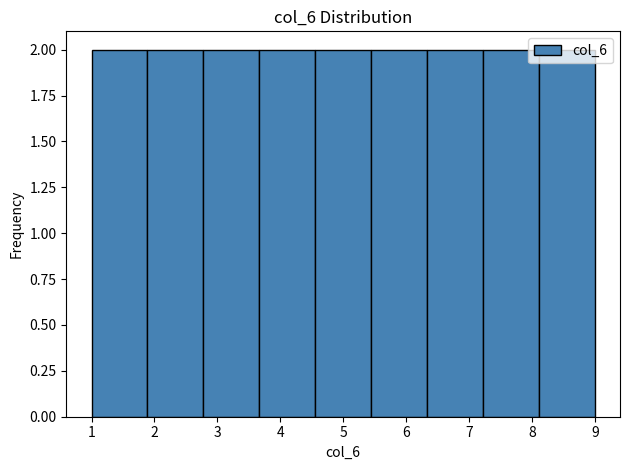

Reading left to right, list every bar in this chart as the range it spans on the x-axis followed by its height. Neither the bar edges nor the heights are printed on the chart, so give them approximately, as read against the axes.

1.0 to 1.9: 2
1.9 to 2.8: 2
2.8 to 3.7: 2
3.7 to 4.6: 2
4.6 to 5.4: 2
5.4 to 6.3: 2
6.3 to 7.2: 2
7.2 to 8.1: 2
8.1 to 9.0: 2